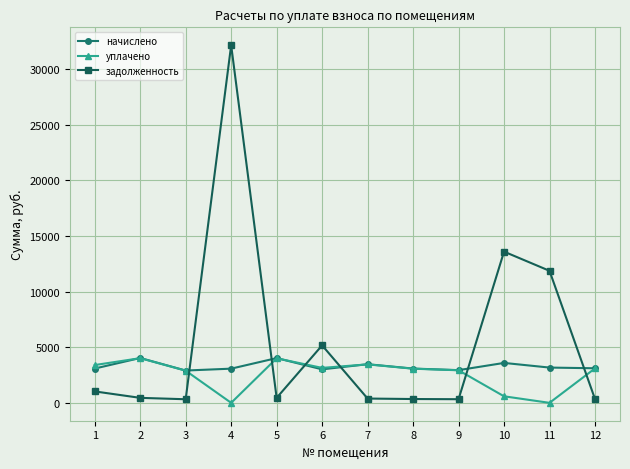

At which label is начислено closest to 3468?

7